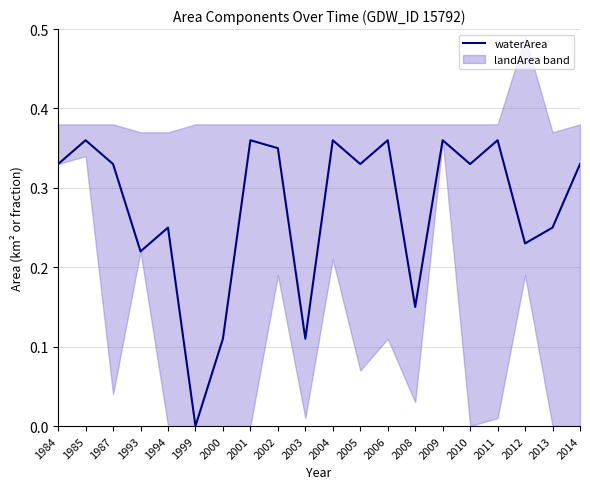

Reading left to right, what are all the values shown in this chart?

0.3	0.4	0.3	0.2	0.2	0.0	0.1	0.4	0.3	0.1	0.4	0.3	0.4	0.1	0.4	0.3	0.4	0.2	0.2	0.3